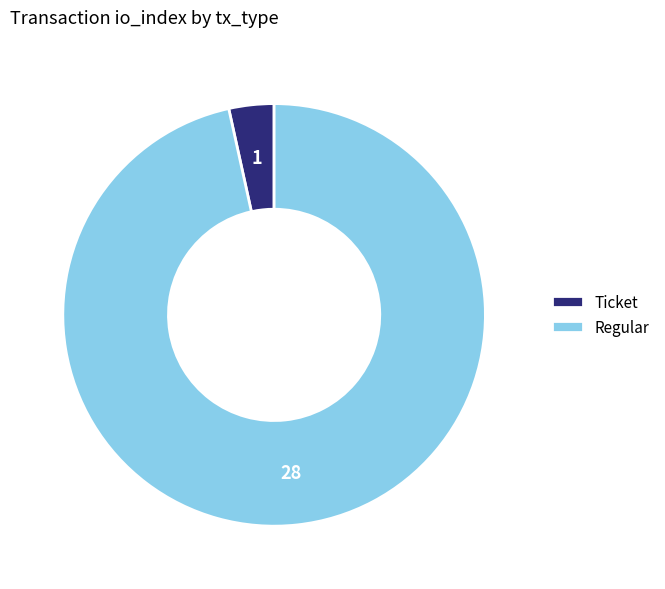

Is it true that Regular is 97% of the pie?

True